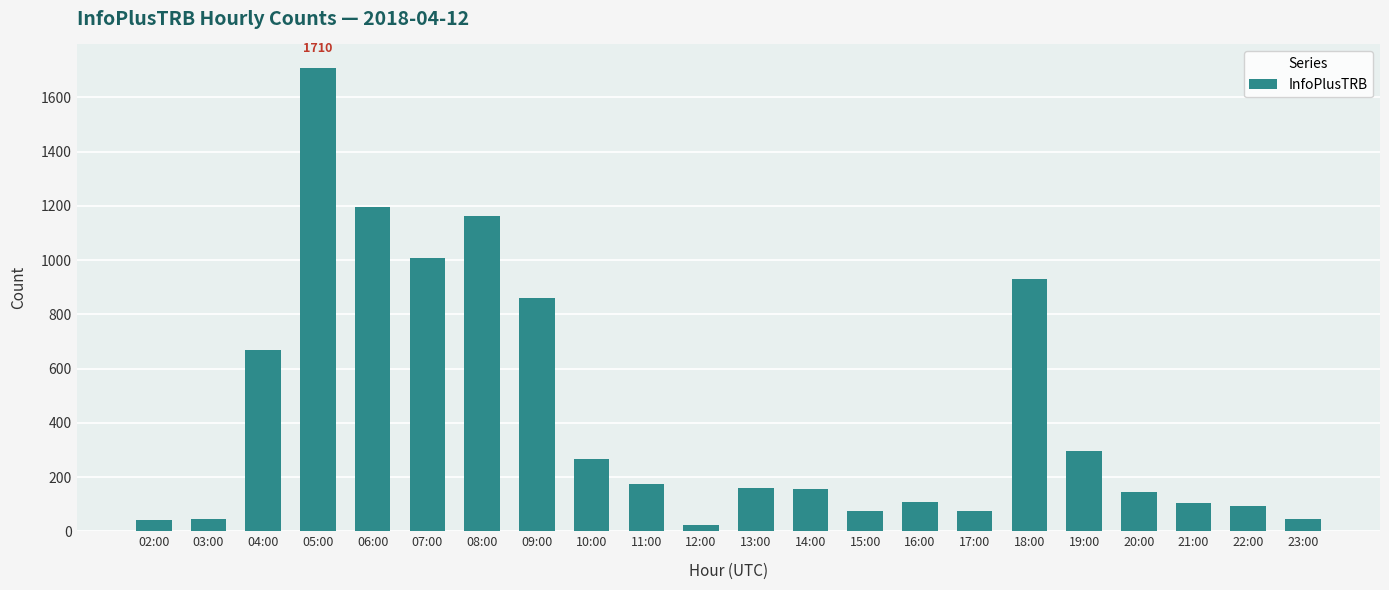

Where is the data nearest to the value 867?

09:00